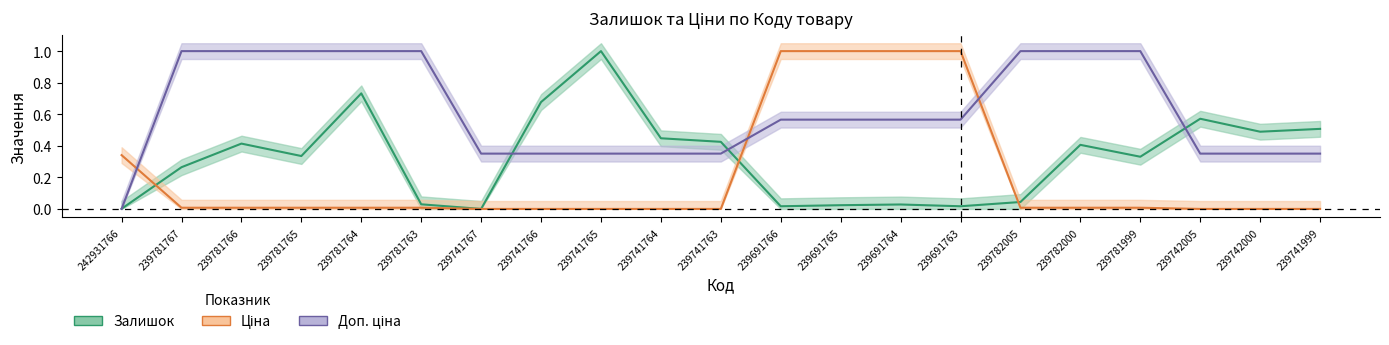

Which series changed the most between 239781765 and 239781999?

Залишок